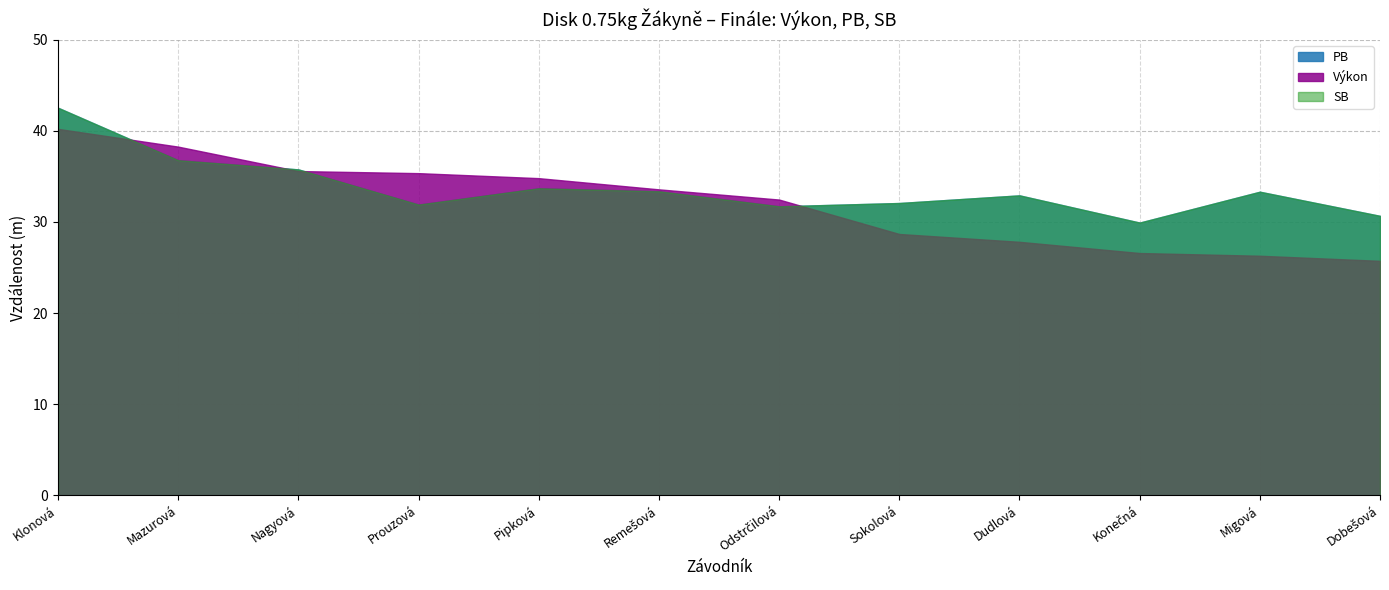

What is the difference between the SB values at Pipková and Mazurová?

3.1